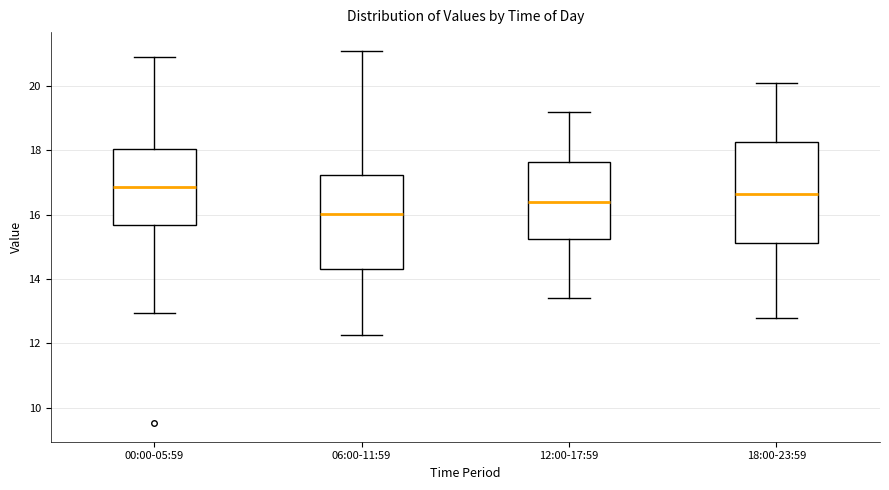

Where does the median line of the box for 06:00-11:59 sit on the y-axis? The values are not printed on the chart, so give them approximately, as read against the axis.

16.0